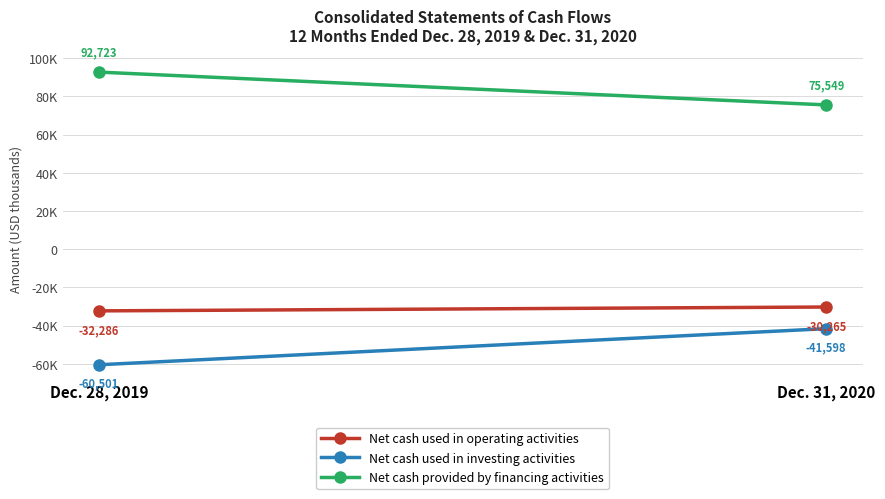

At which category is the sum across all series the highest?

Dec. 31, 2020